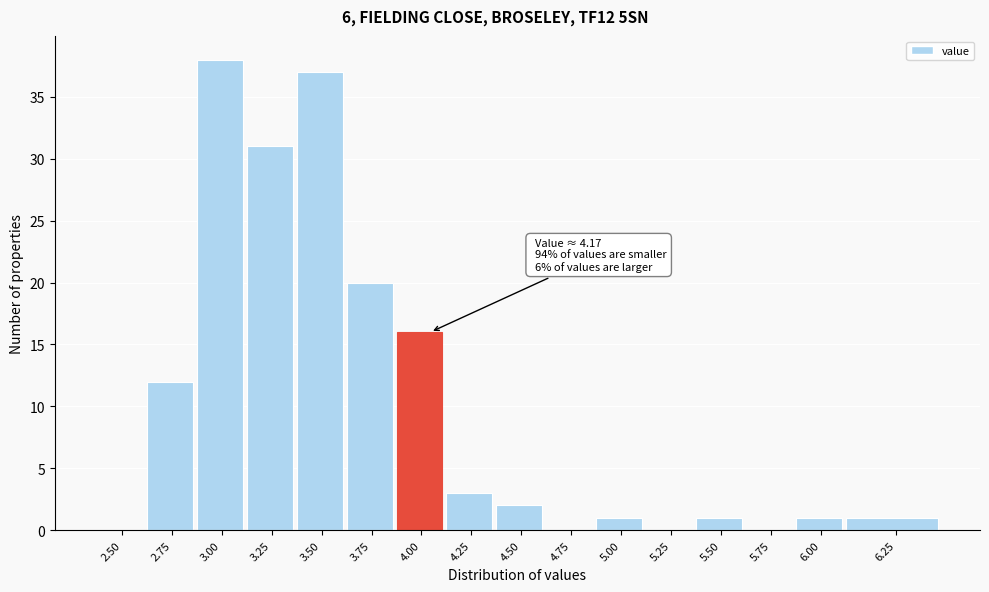

Reading right to left, transcribe all the data shown in this chart.

6.25=1	6.00=1	5.75=0	5.50=1	5.25=0	5.00=1	4.75=0	4.50=2	4.25=3	4.00=16	3.75=20	3.50=37	3.25=31	3.00=38	2.75=12	2.50=0